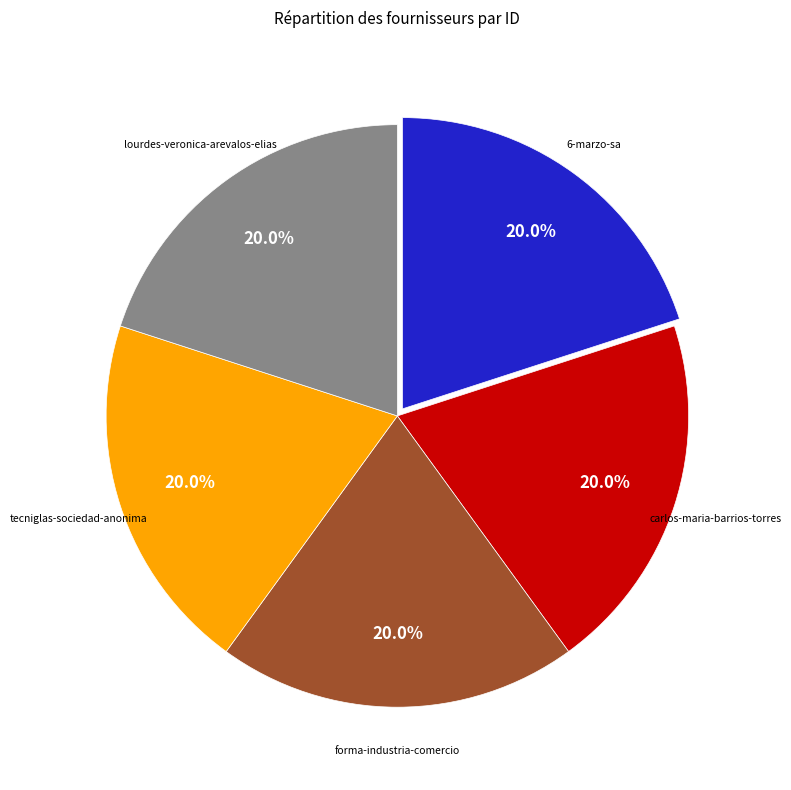

How many slices are in this pie chart?

5